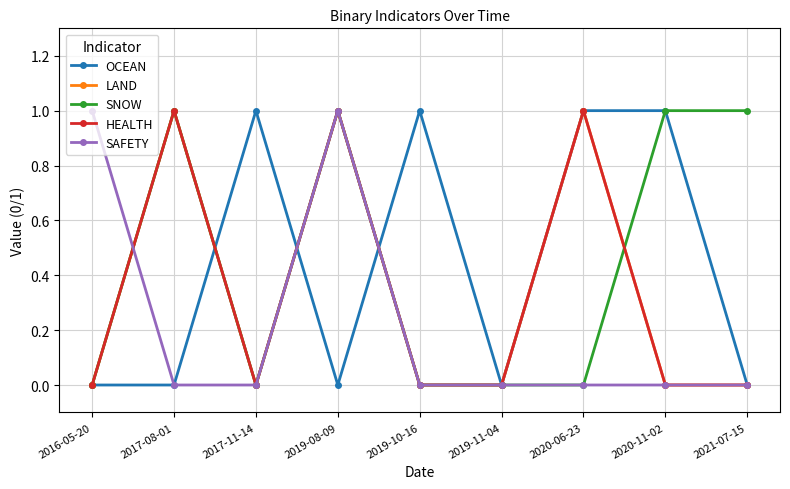

Does the chart have visible grid lines?

Yes